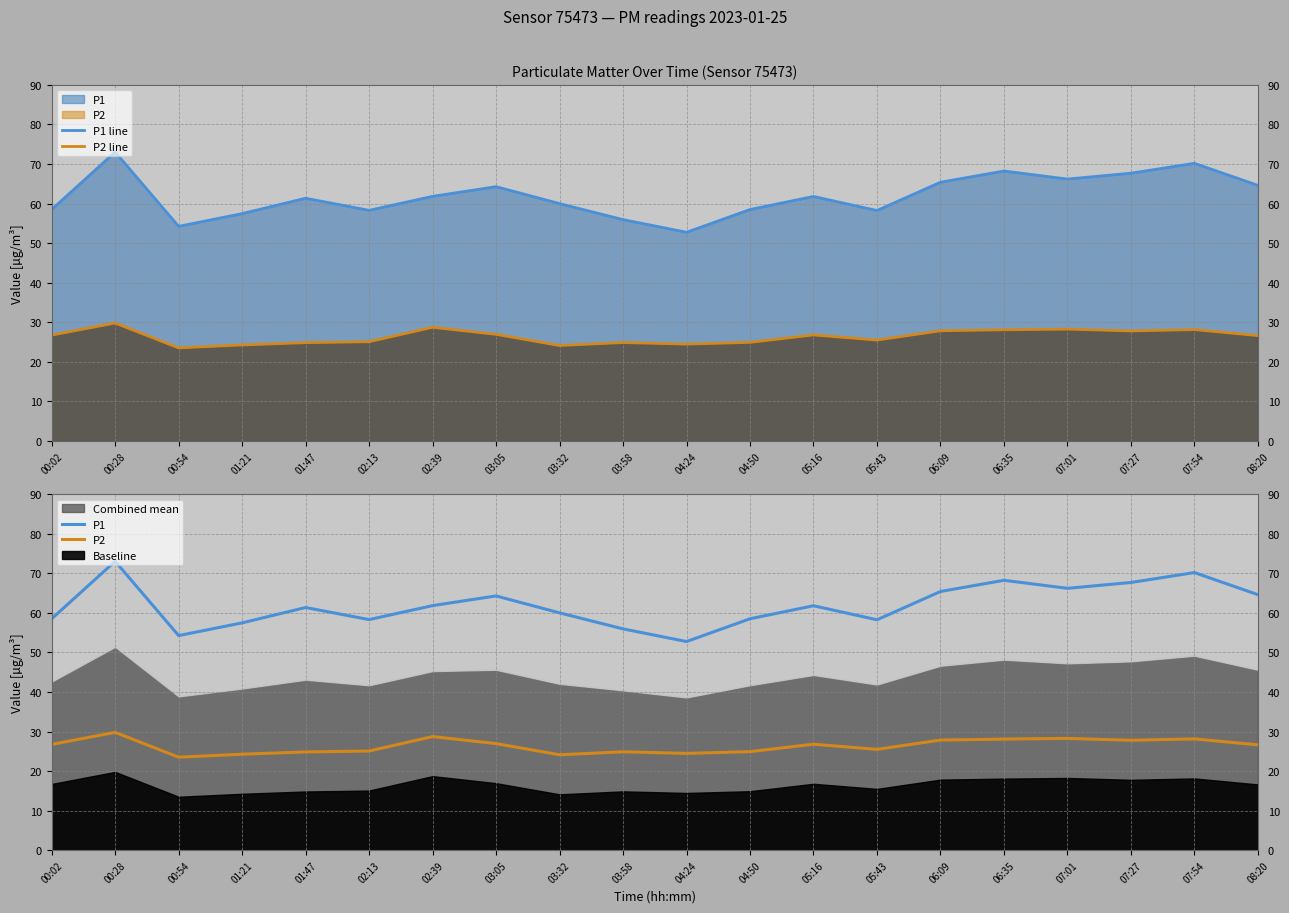

What is the difference between the P2 values at 04:50 and 07:01?

3.3